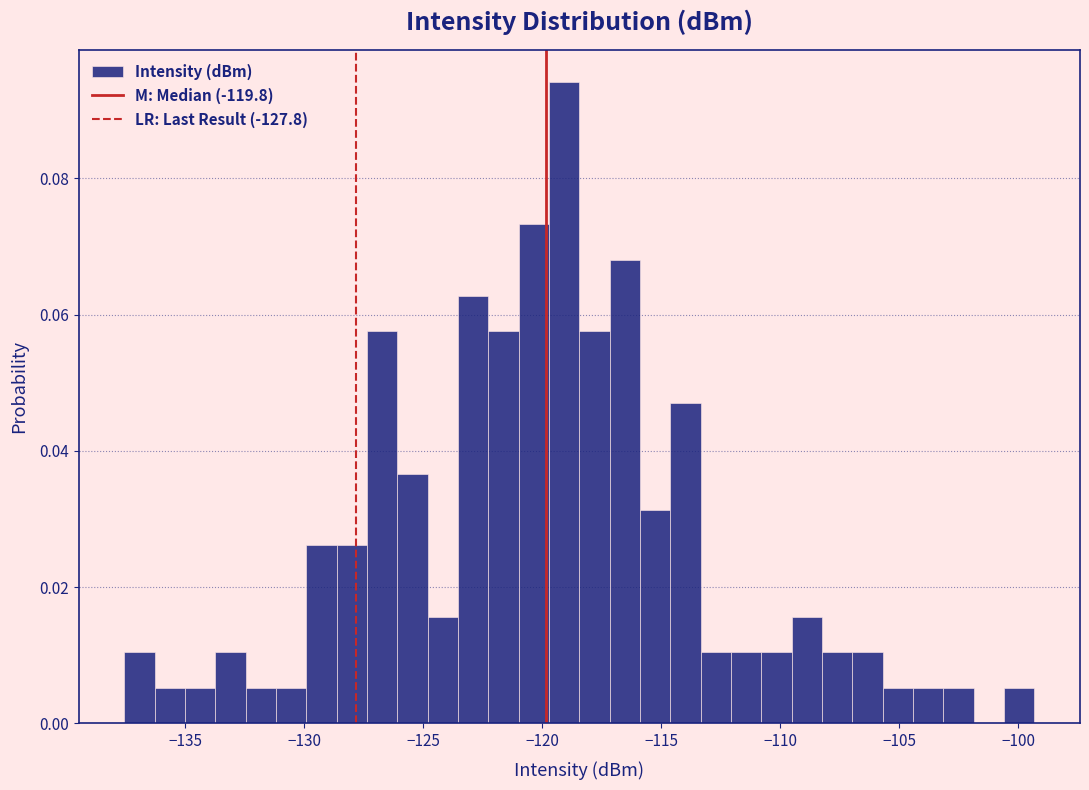

Around what value on the x-axis is the tallest bar? Give the approximate position of its centre, as read against the axis.

-119.0